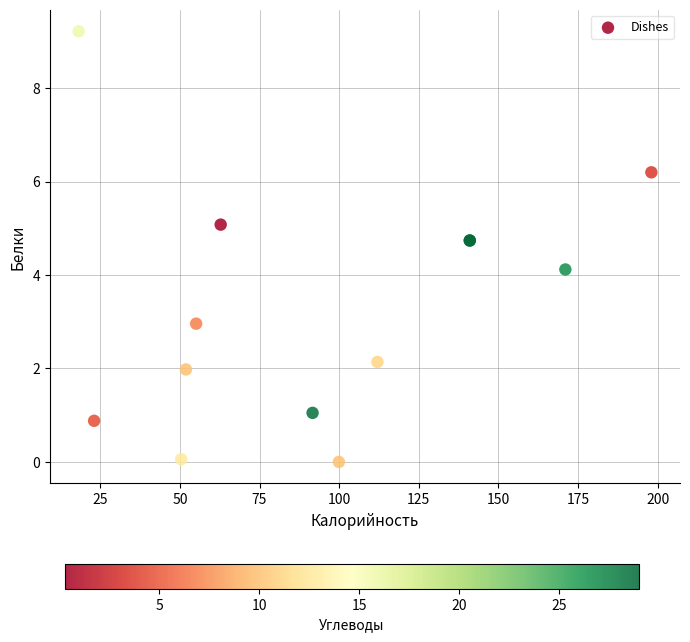

What Y value in the scatter plot is closest to 4?

4.1